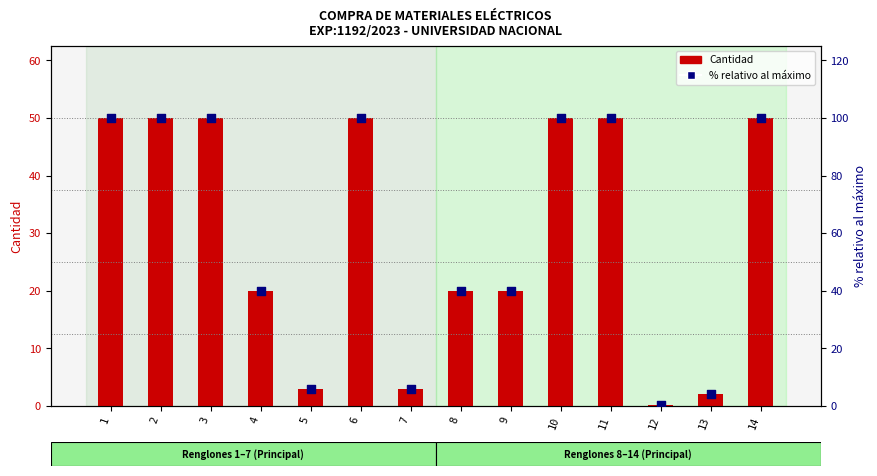

At which category is the sum across all series the highest?

1